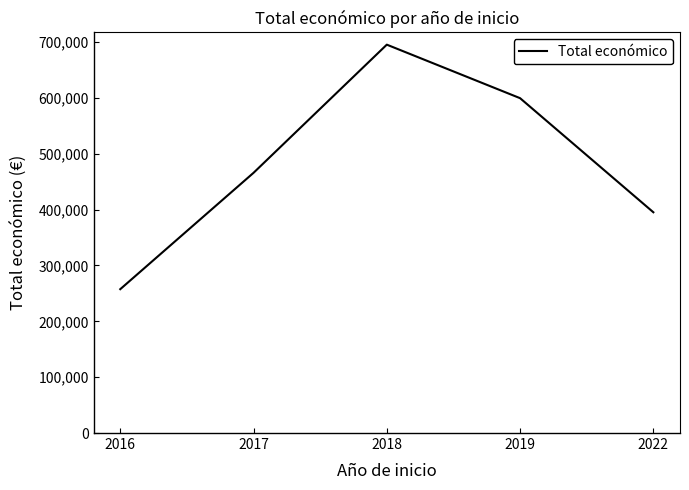

How many categories are shown in the chart?

5